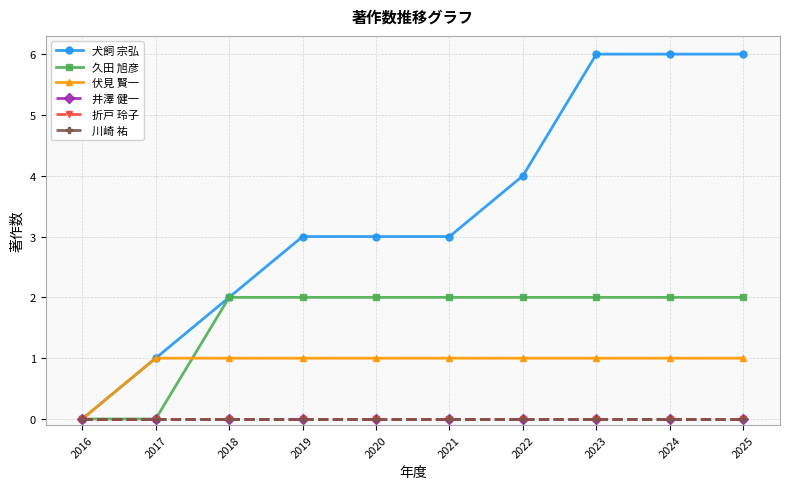

Between 2025 and 2017, which is larger?

2025